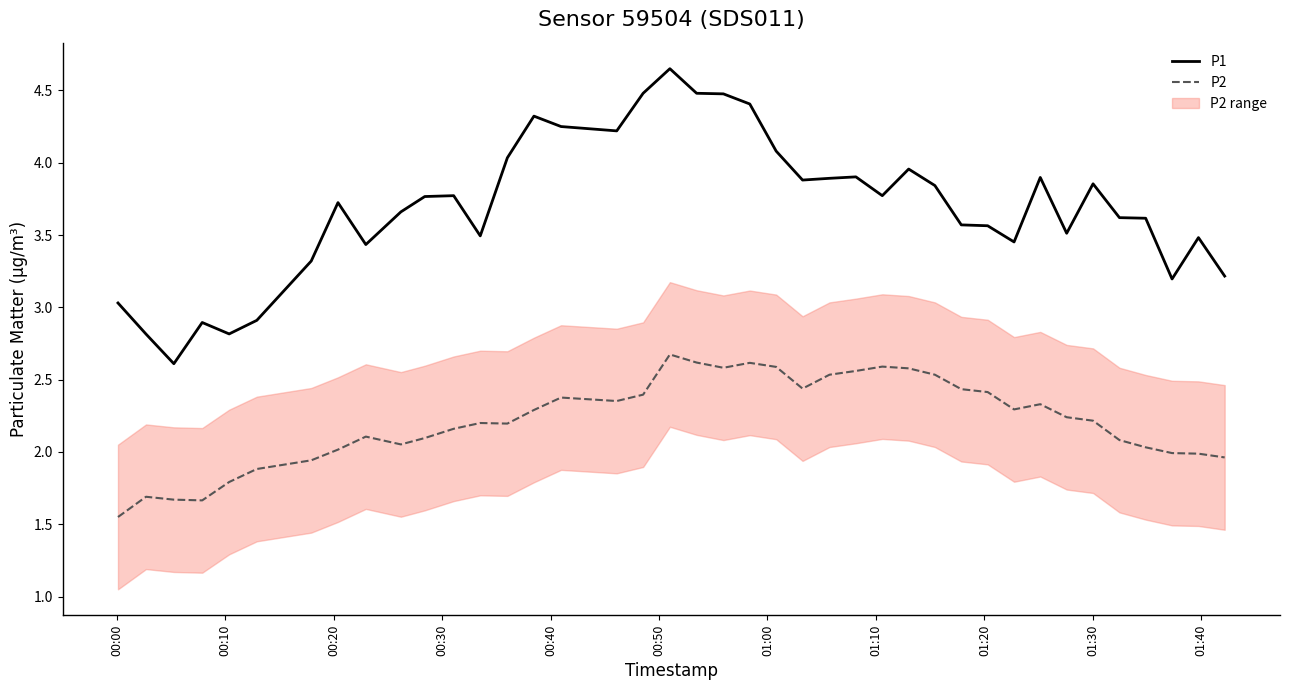

True or false: P1 and P2 cross at least once.

False